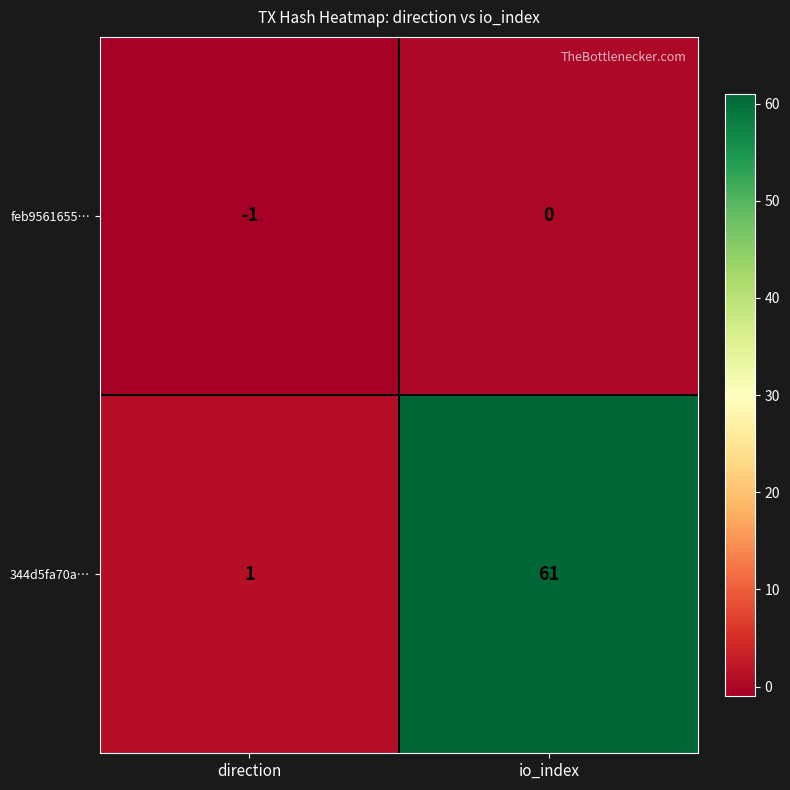

Where is 344d5fa70a… nearest to the value 31?

direction